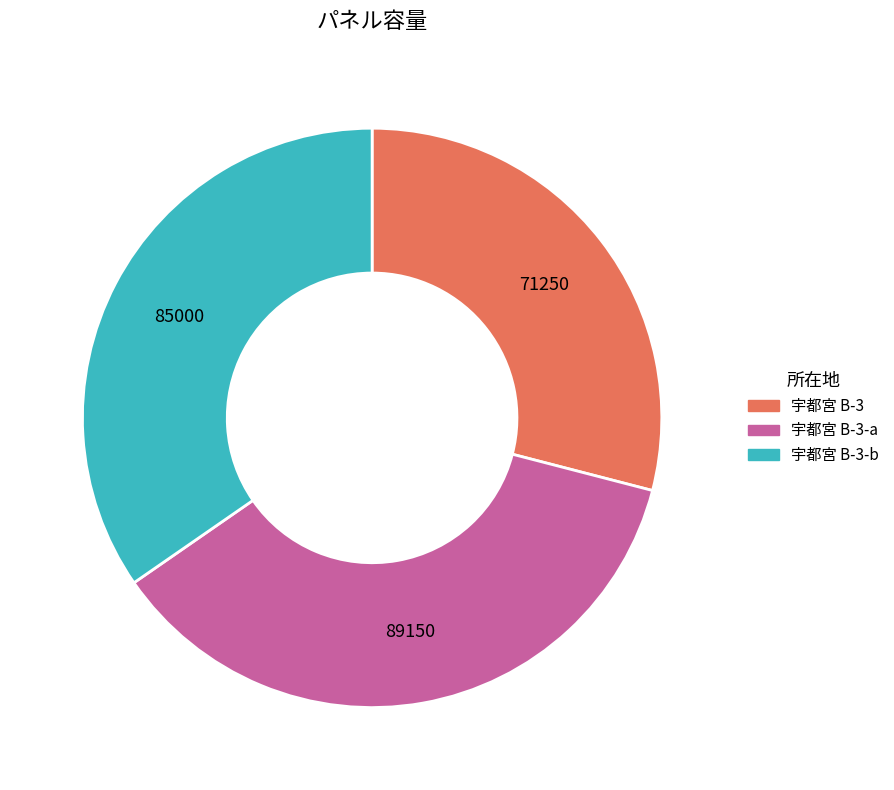

Combined, do 宇都宮 B-3 and 宇都宮 B-3-b account for over 50%?

Yes